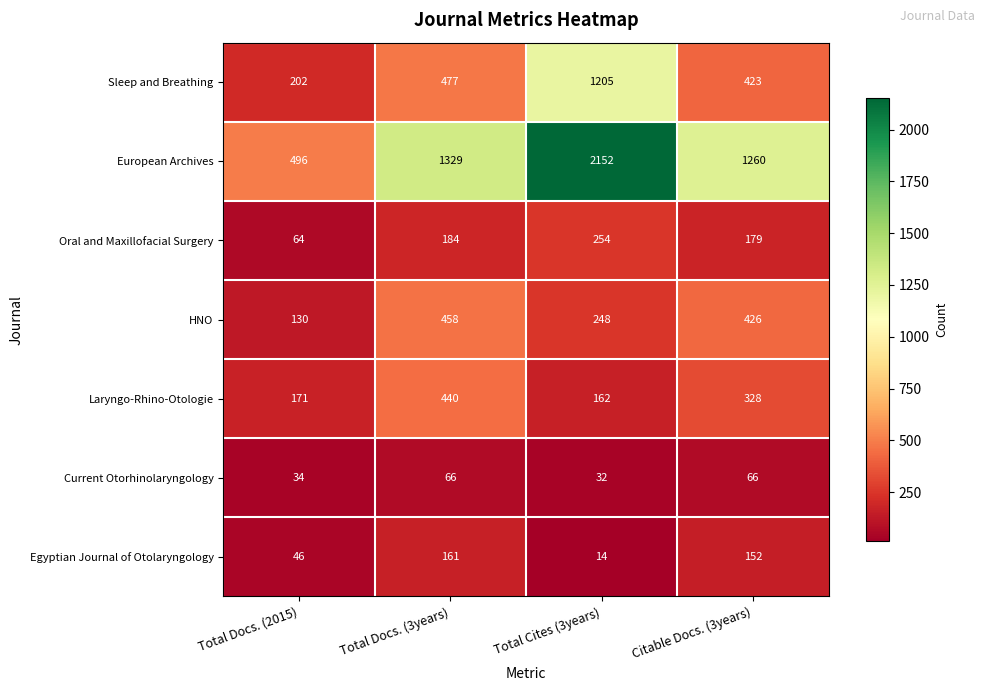

The value of Sleep and Breathing at Total Docs. (3years) is 477. True or false?

True